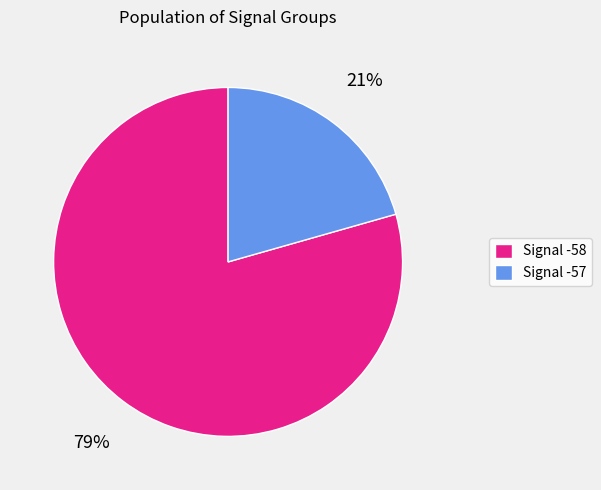

Is there any slice that represents more than half of the pie?

Yes